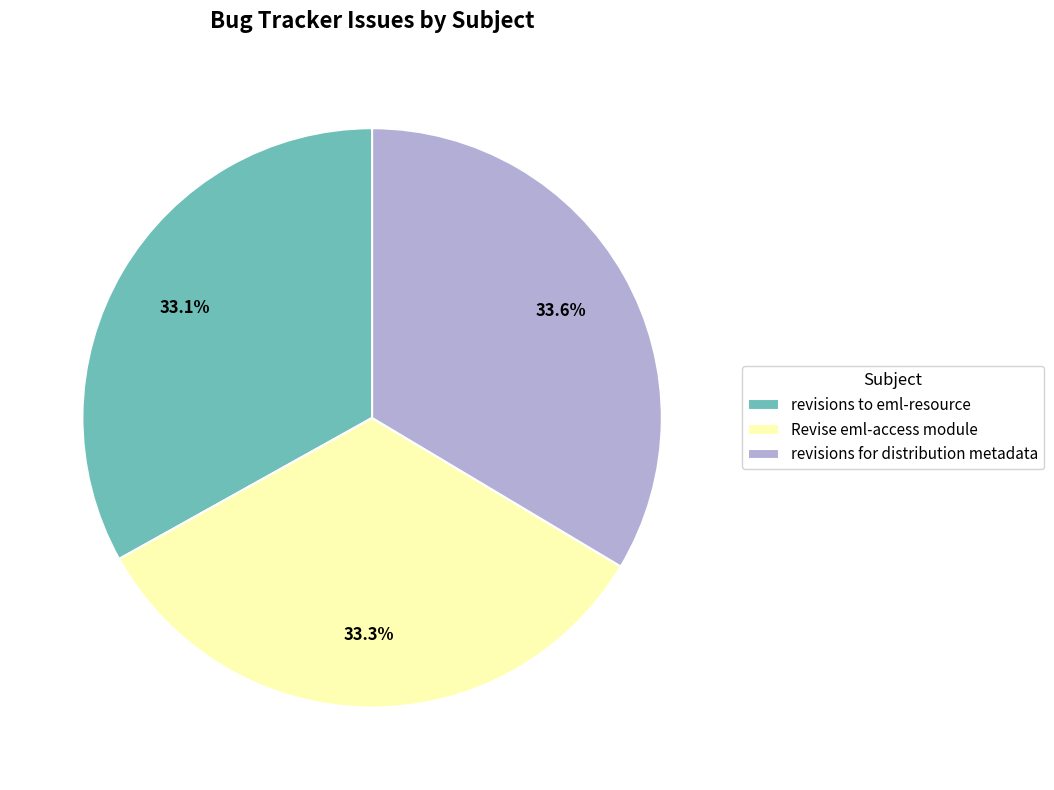

What is the ratio of the value at revisions for distribution metadata to the value at Revise eml-access module?

1.0